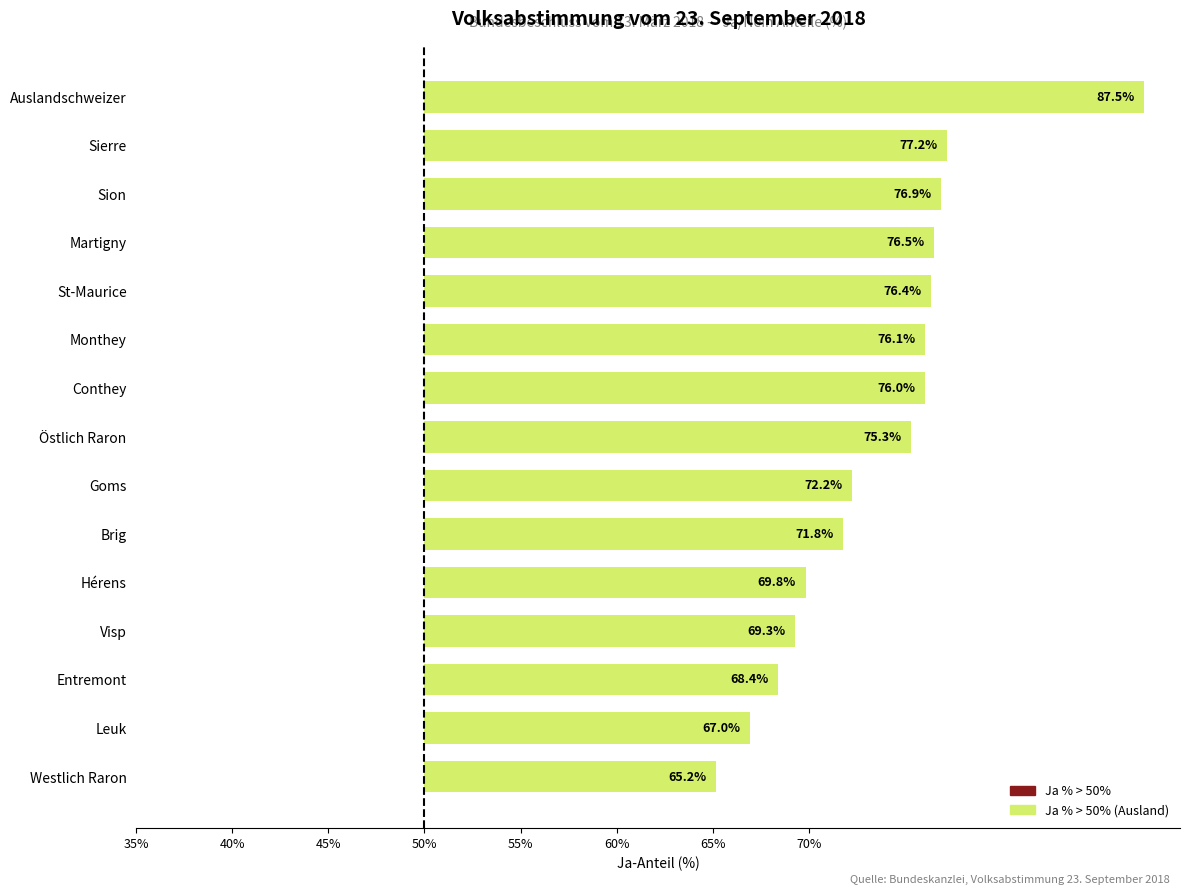

Are the bars horizontal?

Yes